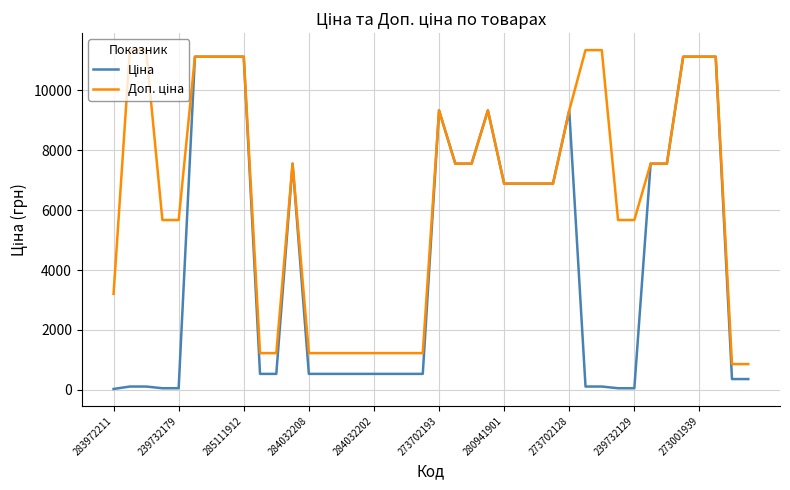

What is the greatest value displayed?

11334.0